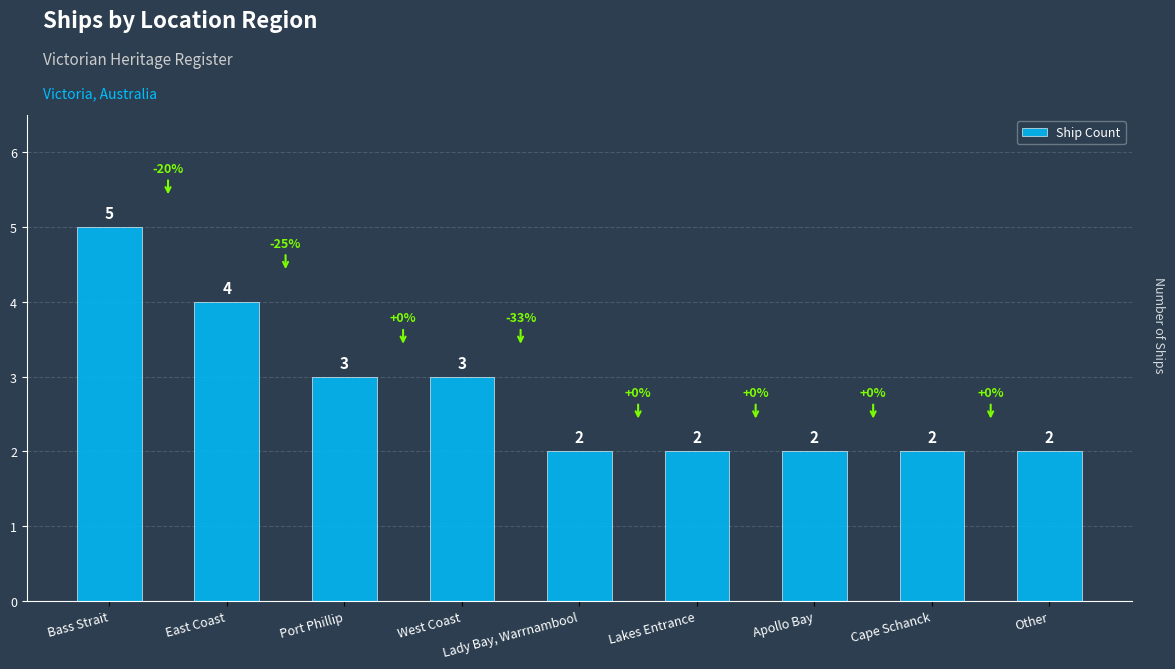

What is the difference between the maximum and second lowest values?

3